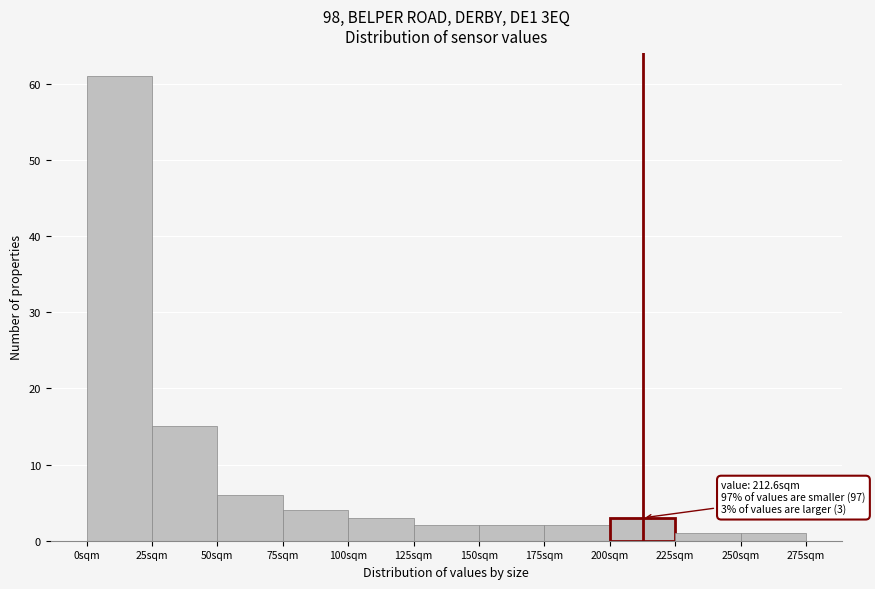

Which range on the x-axis has the tallest bar?

0 to 25